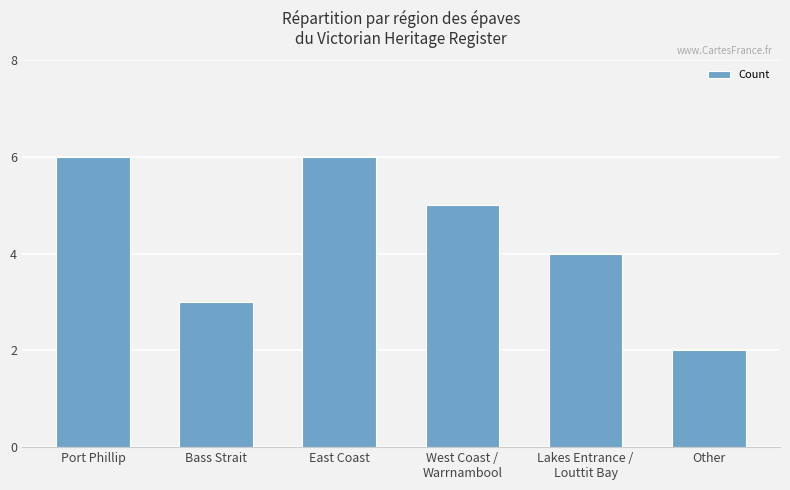

Reading right to left, list all the values displayed in this chart.

Other=2	Lakes Entrance /
Louttit Bay=4	West Coast /
Warrnambool=5	East Coast=6	Bass Strait=3	Port Phillip=6